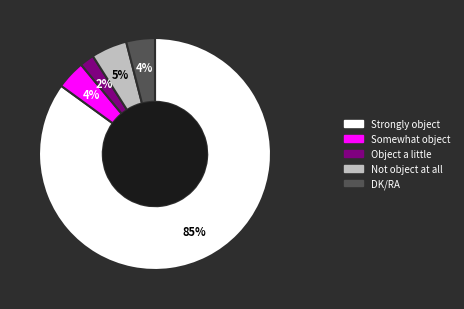

Combined, do Not object at all and Strongly object account for over 50%?

Yes